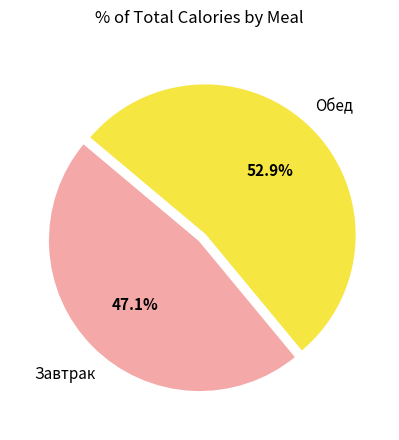

Is there any slice that represents more than half of the pie?

Yes